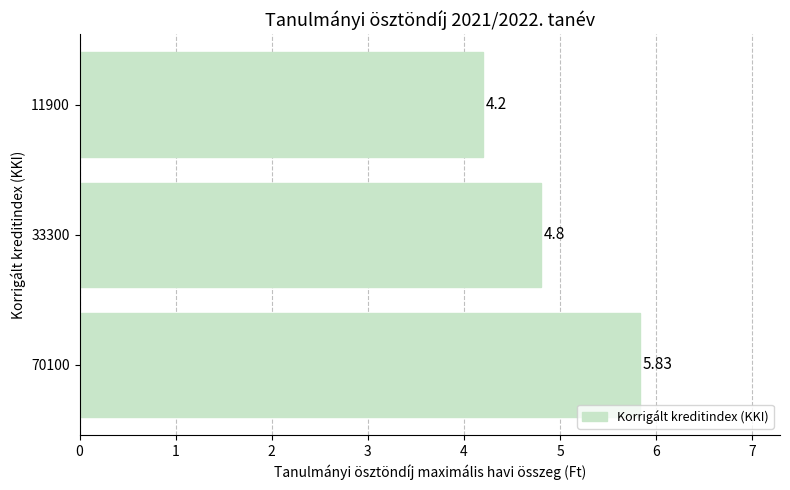

Which category has the lowest value across all series?

11900